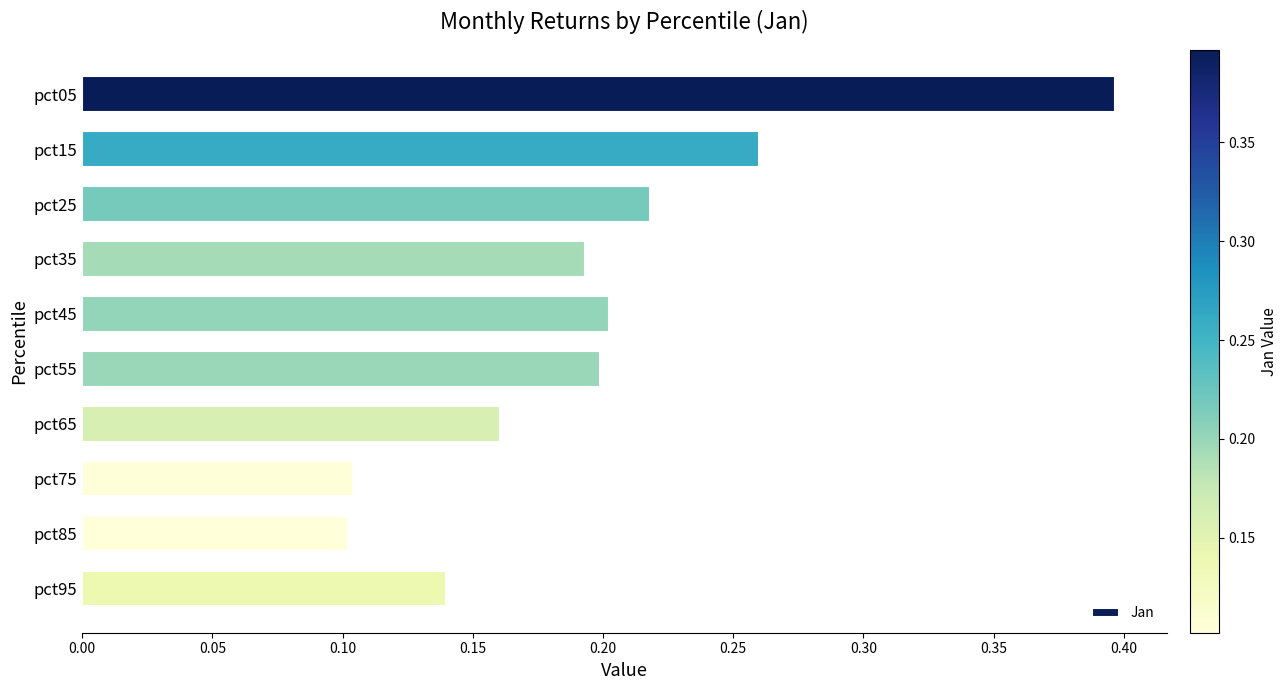

Are the bars grouped side by side (vs. stacked)?

No